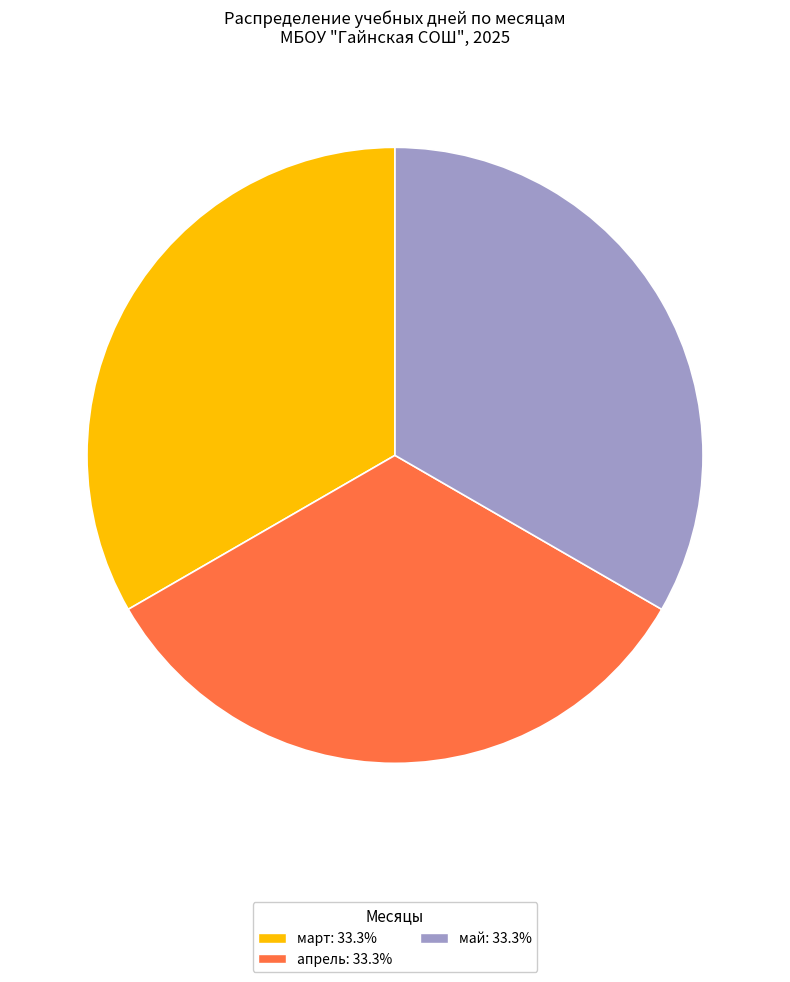

Does any single category account for the majority?

No